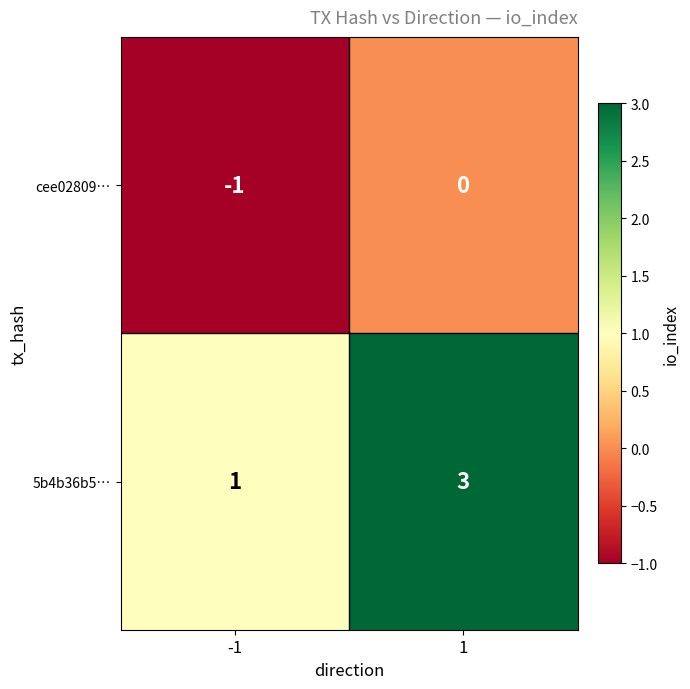

True or false: cee02809… has a value of -1 at 1.

False